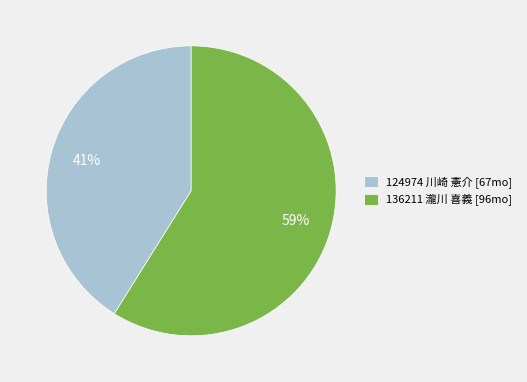

What percentage is the 136211 瀧川 喜義 slice, to the nearest percent?

59%